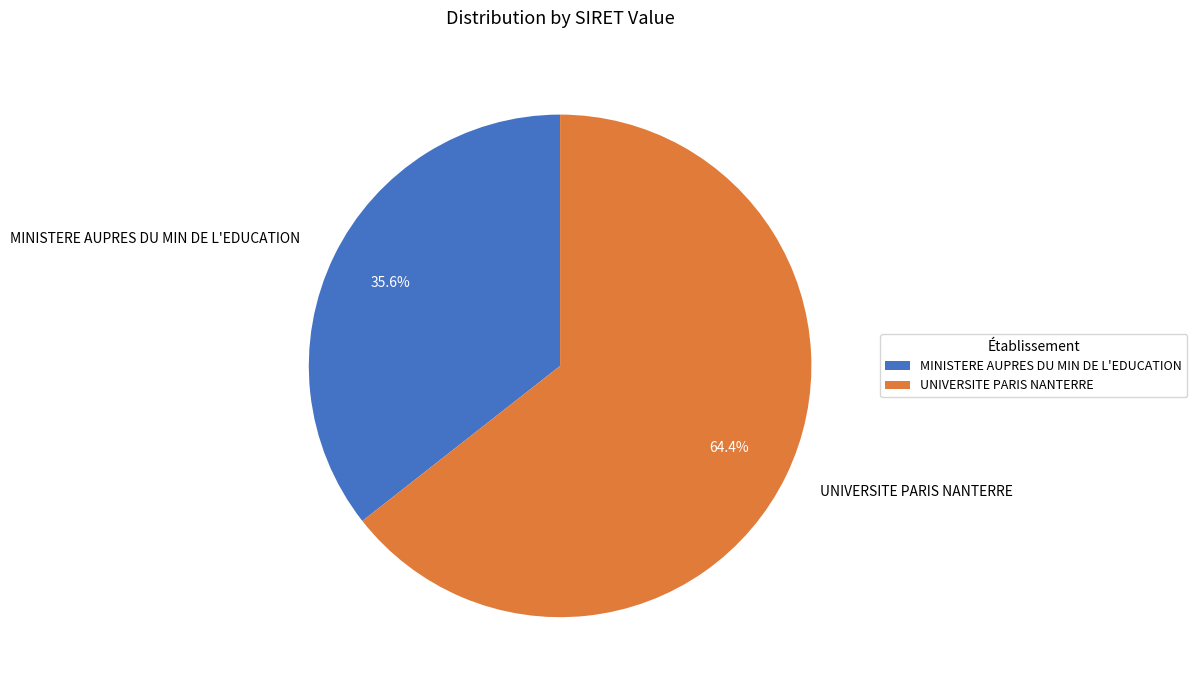

Between UNIVERSITE PARIS NANTERRE and MINISTERE AUPRES DU MIN DE L'EDUCATION, which is larger?

UNIVERSITE PARIS NANTERRE